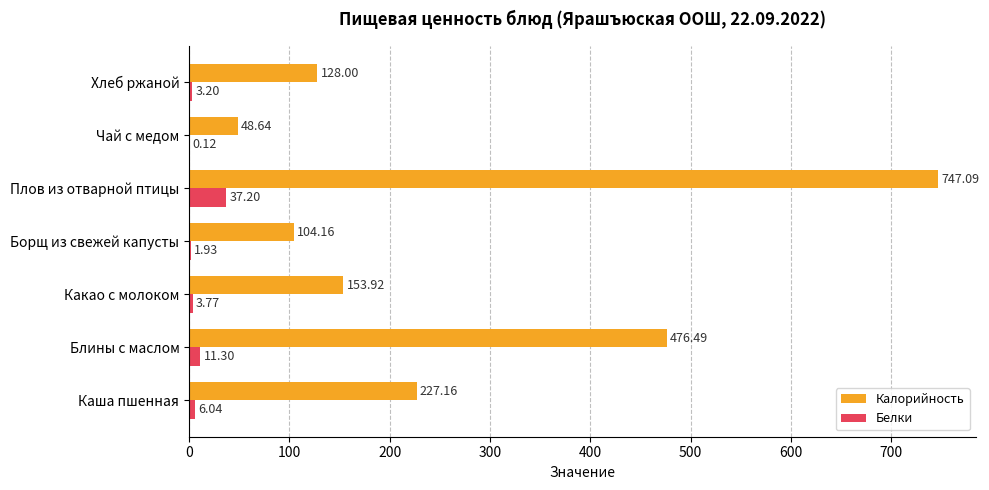

At which category does the chart reach its peak across all series?

Плов из отварной птицы